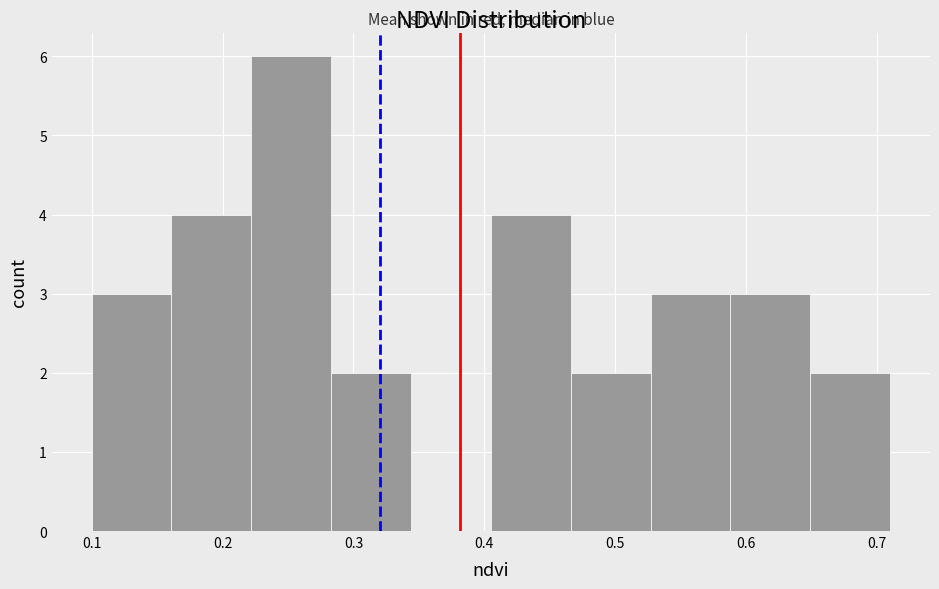

What is the height of the bar covering 0.222 to 0.283 on the x-axis? Neither the bar edges nor the heights are printed on the chart, so give them approximately, as read against the axes.

6